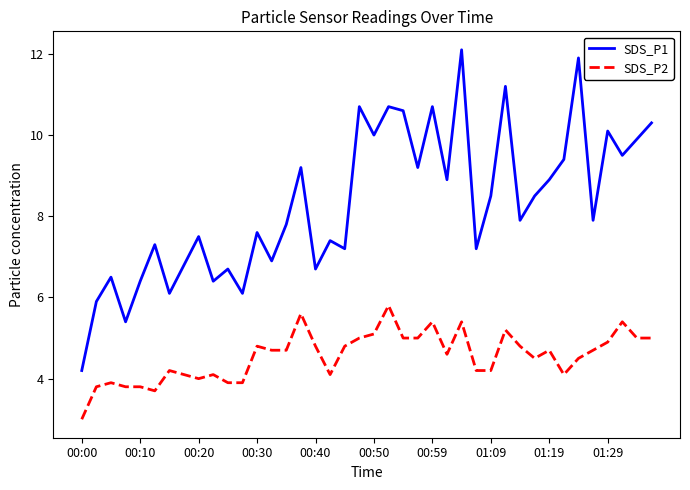

What is the smallest value displayed?

3.0